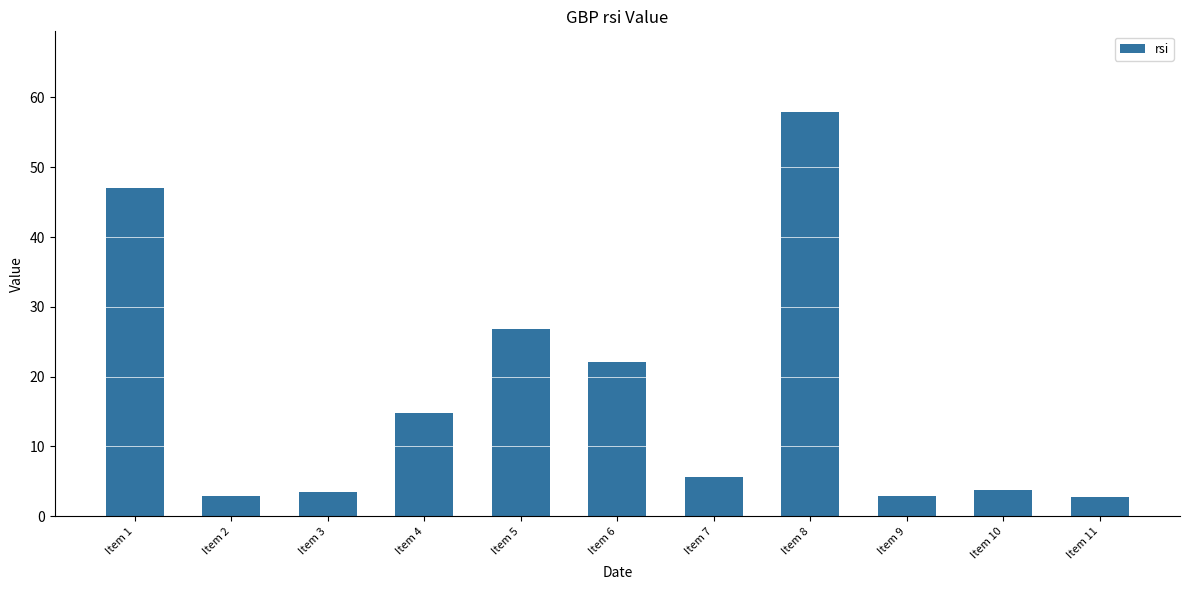

What is the value of the 5th bar from the left?

26.9